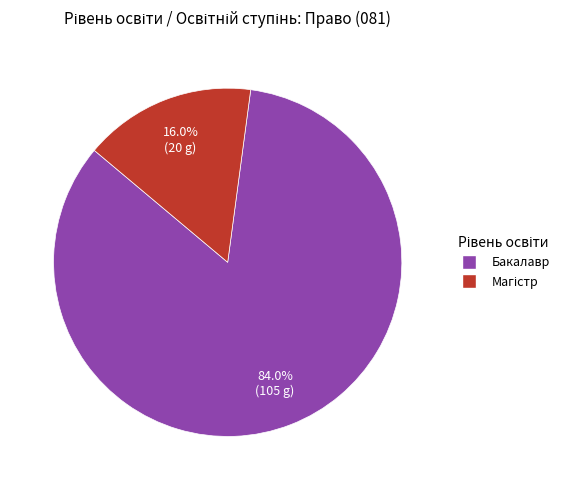

What percentage is the Бакалавр slice, to the nearest percent?

84%